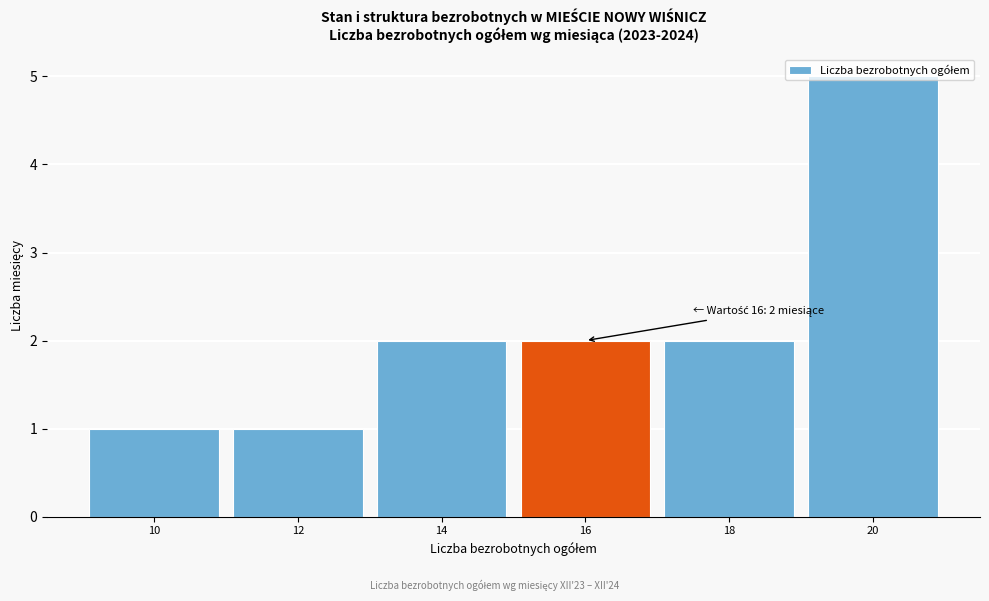

What is the sum of the values at 14 and 20?

7